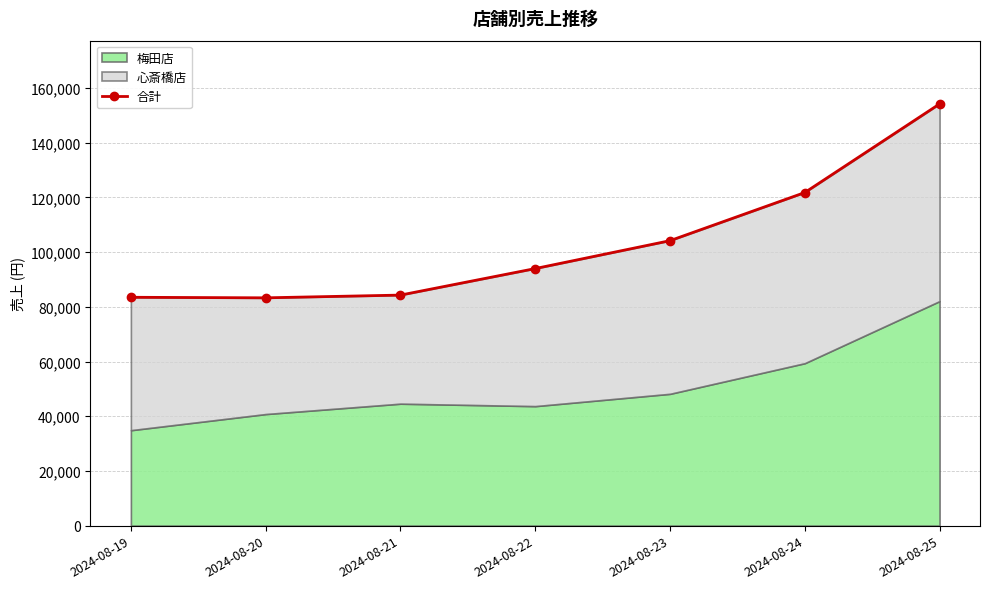

Count the number of categories in the chart.

7